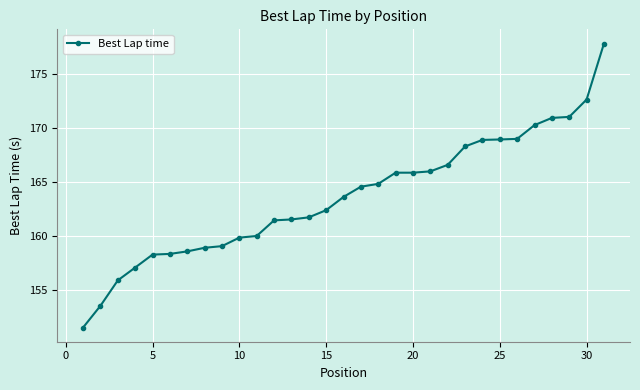

What is the difference between the second highest and minimum values?

21.1